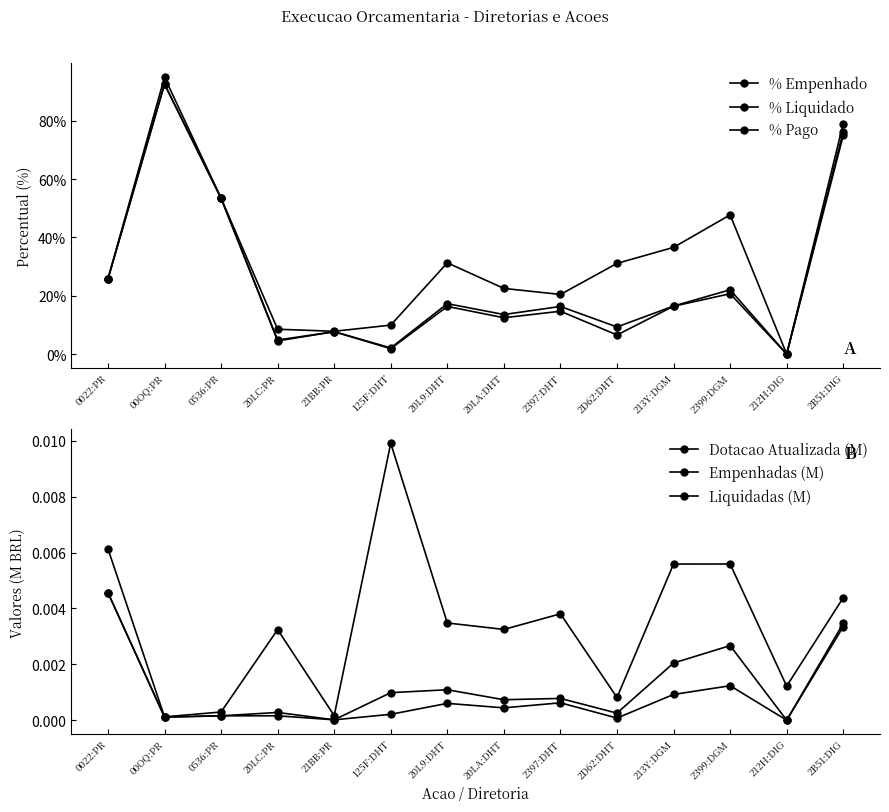

What is the label of the 4th point from the left?

20LC:PR